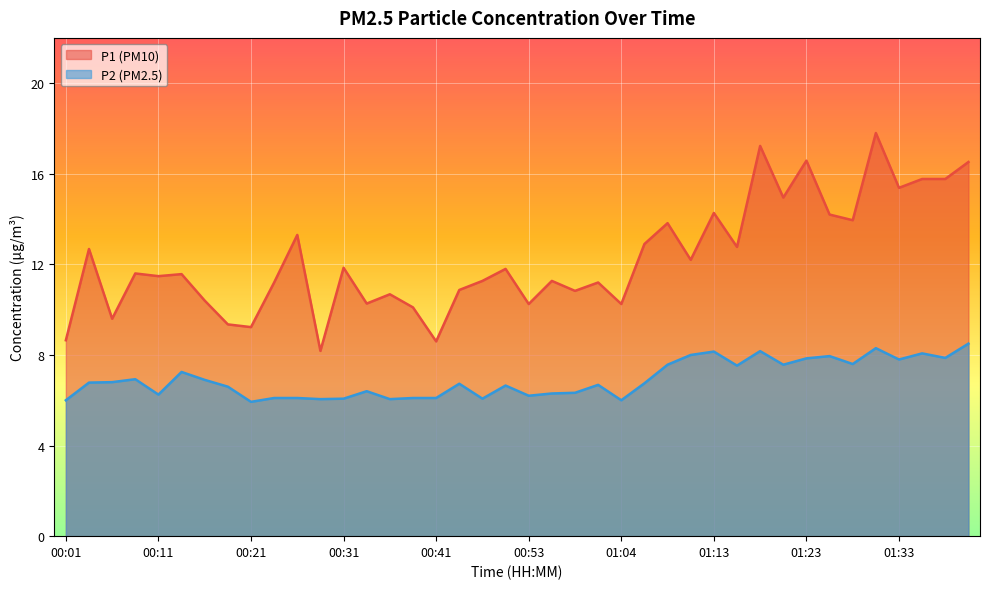

The P1 series shows 17.8 at 00:36. True or false?

False